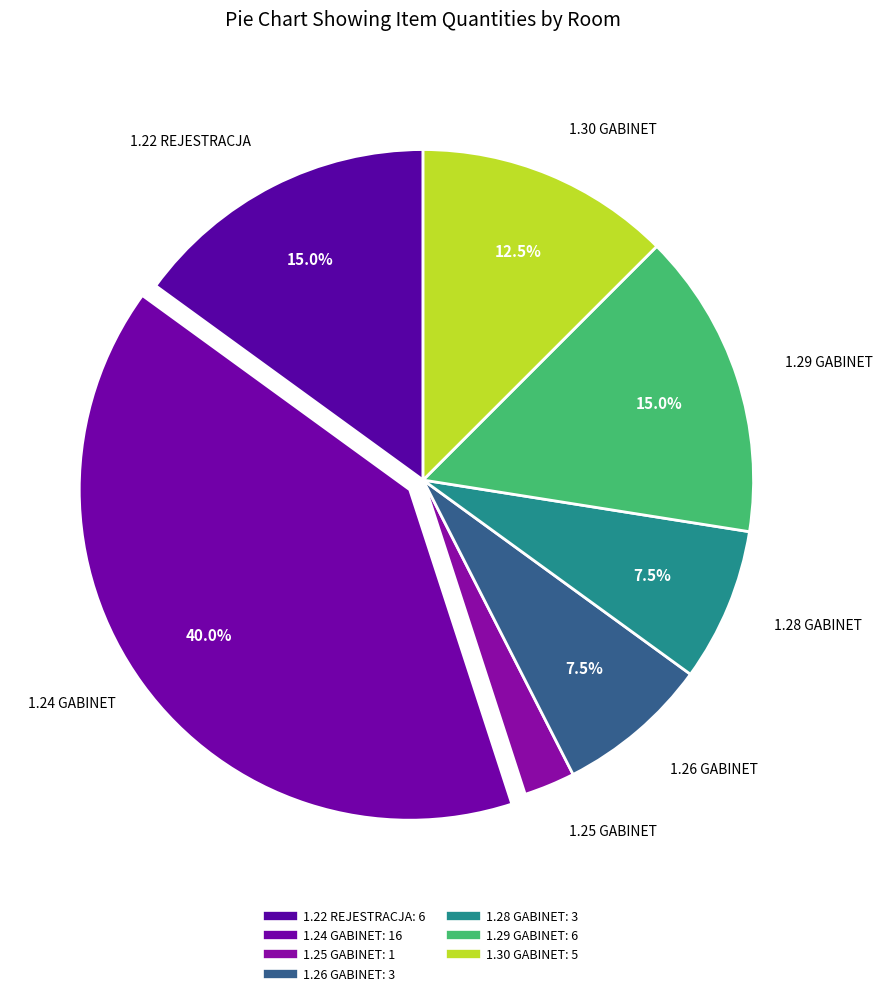

To the nearest percent, what is the difference between the largest and smallest slice percentages?

38%